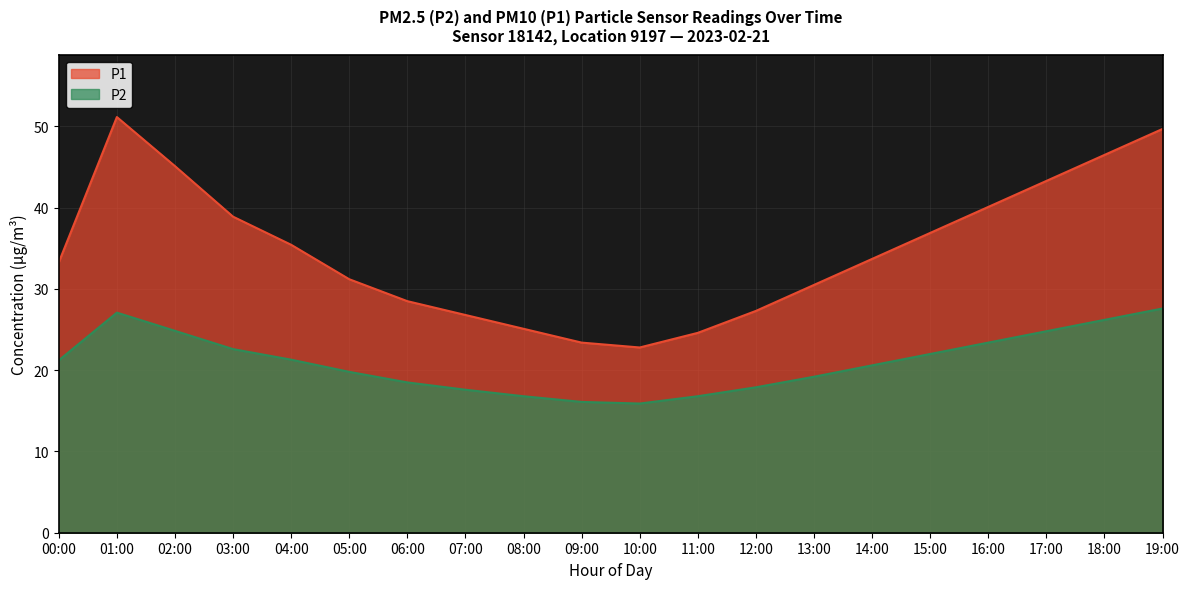

Which label corresponds to the smallest value in the chart?

10:00